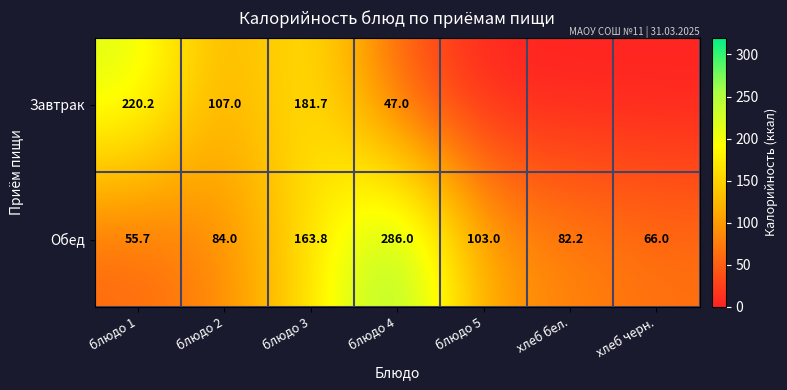

At which label does Обед reach its minimum?

блюдо 1